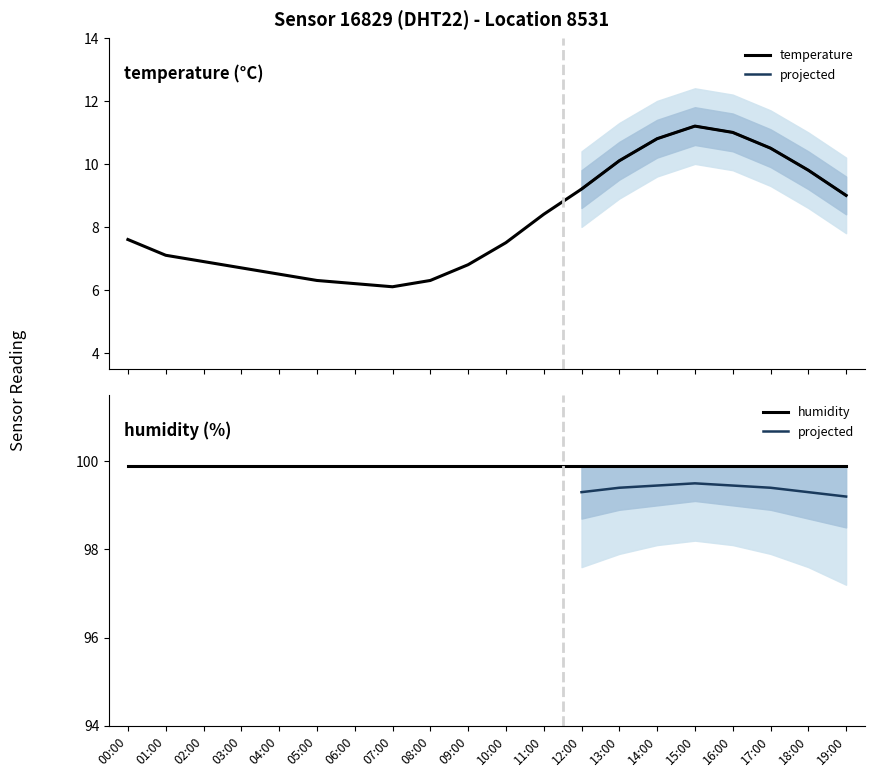

What is the change in value from 08:00 to 15:00?

+4.9